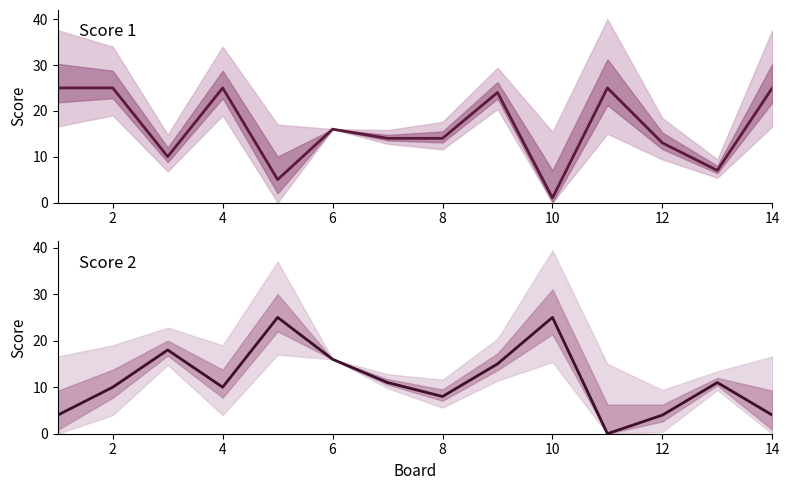

What is the average value of the Score 1 series?

16